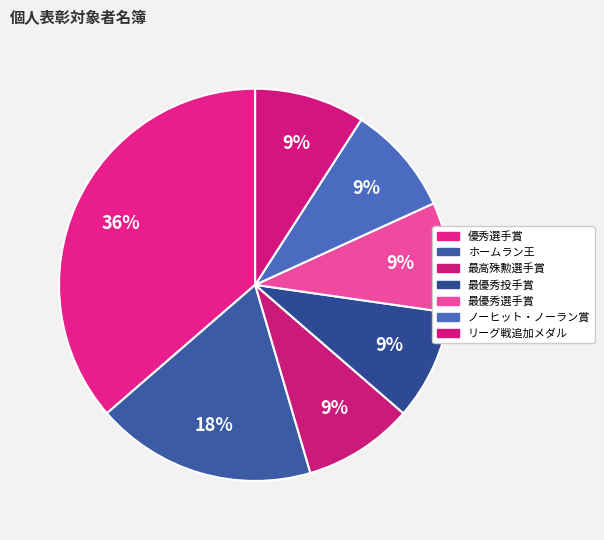

To the nearest percent, what is the difference between the largest and smallest slice percentages?

27%